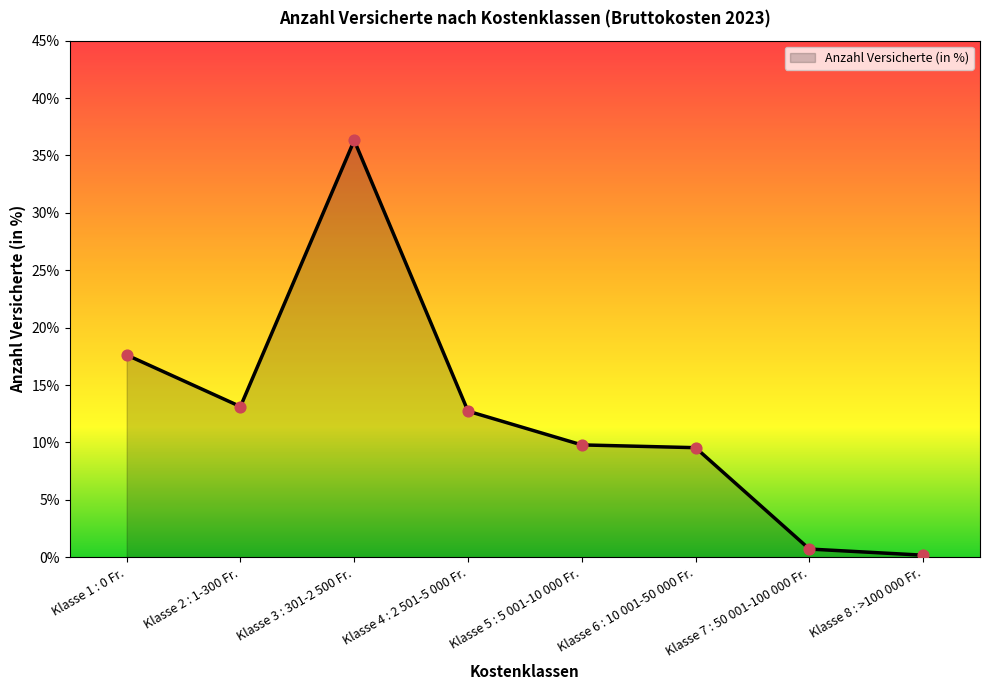

What is the change in value from Klasse 3 : 301-2 500 Fr. to Klasse 5 : 5 001-10 000 Fr.?

-0.3